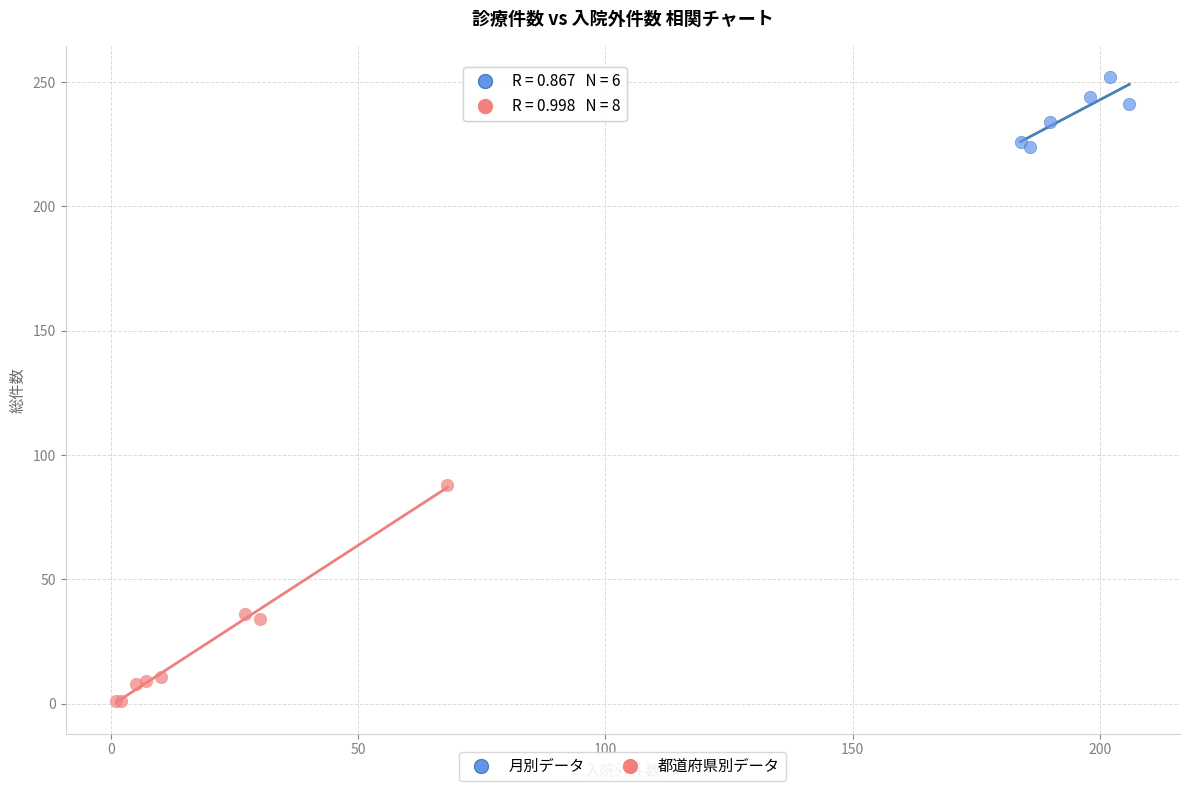

Which series contains the highest Y value?

月別データ